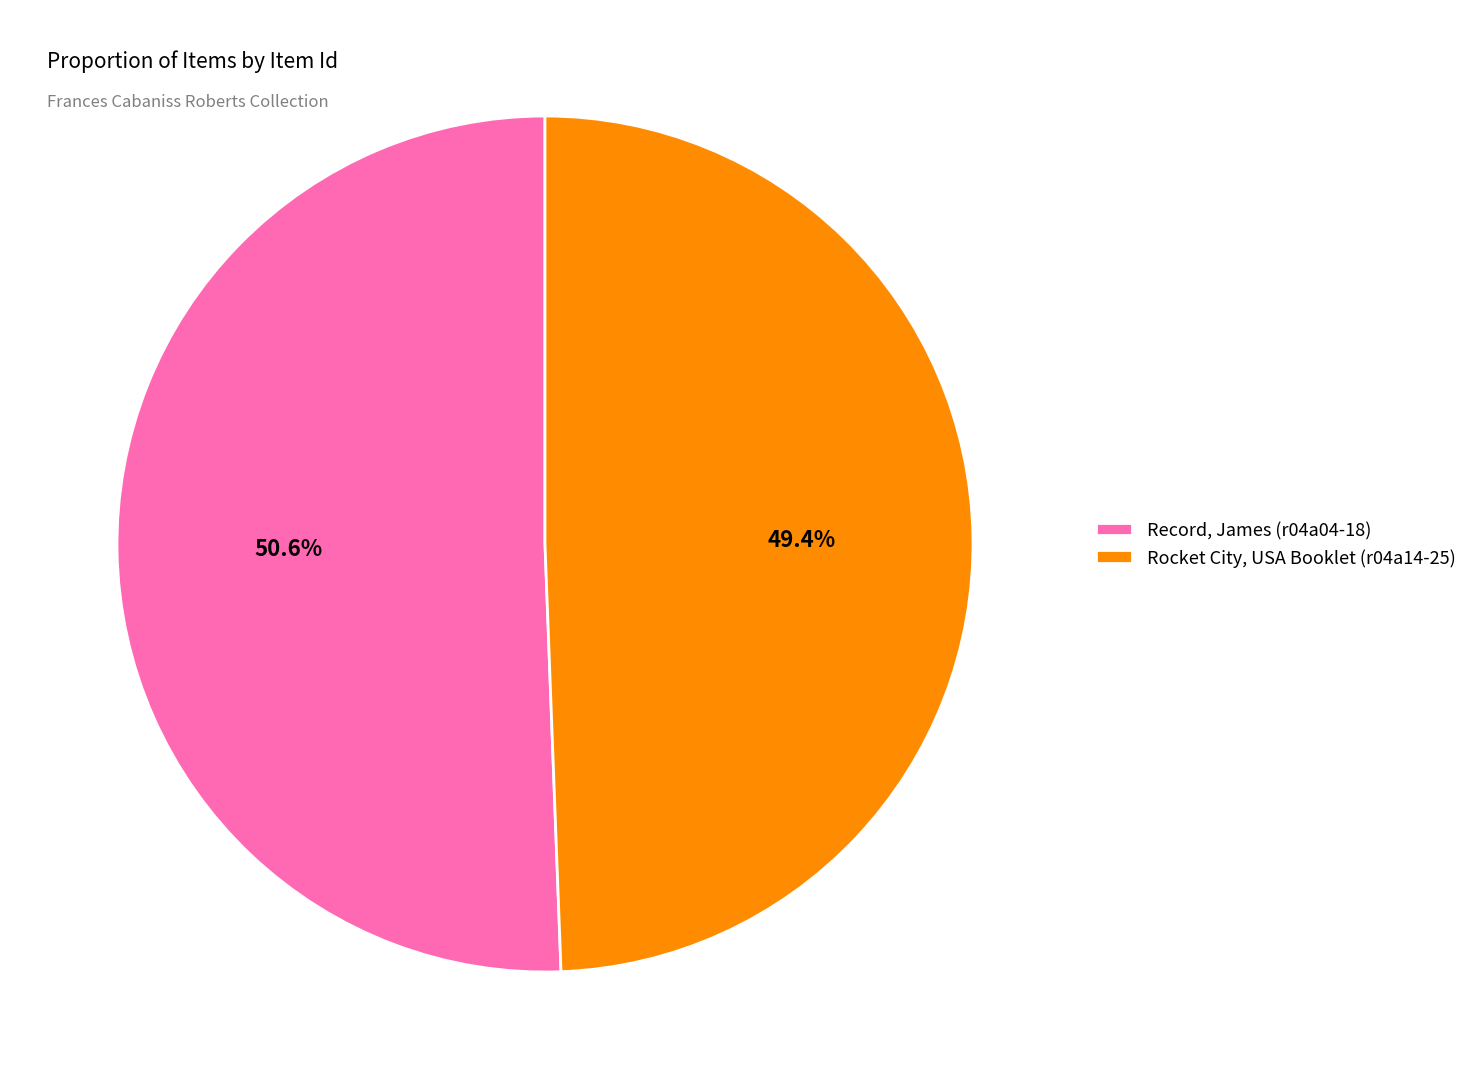

Which category has the smallest portion of the pie?

Rocket City, USA Booklet (r04a14-25)